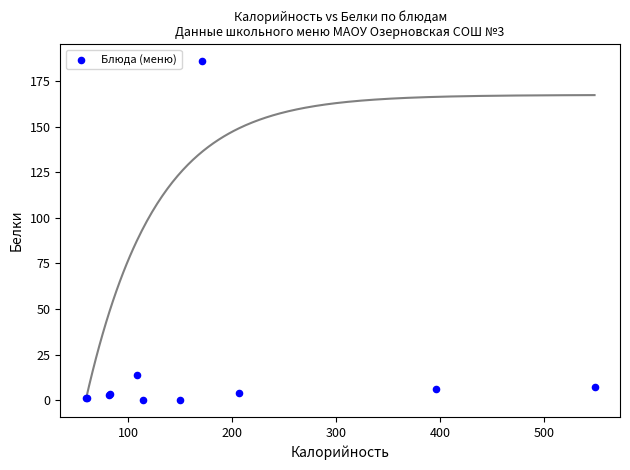

What Y value in the scatter plot is closest to 93?

14.0